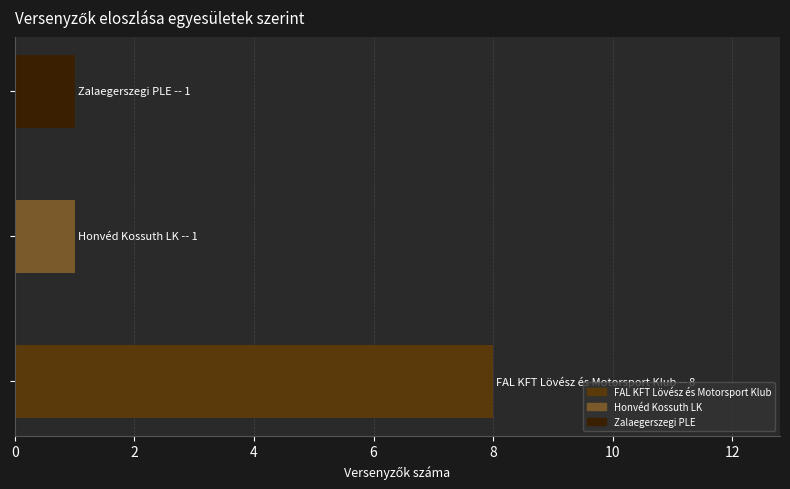

What is the average value?

3